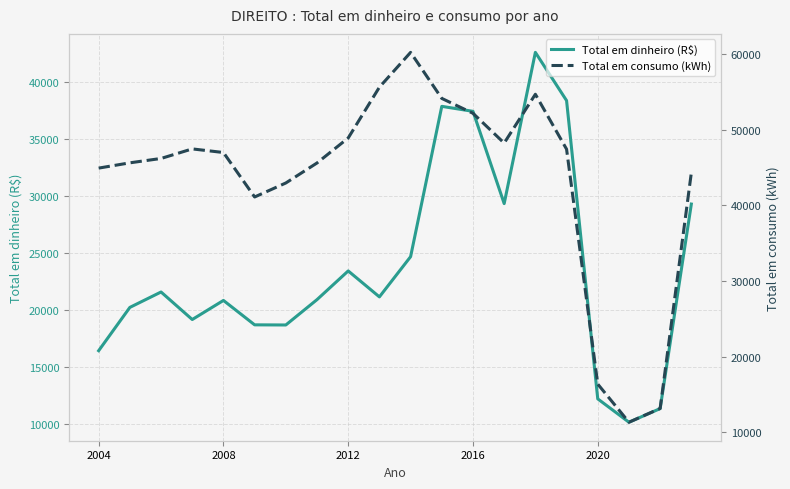

True or false: Total em consumo (kWh) and Total em dinheiro (R$) intersect in this chart.

False